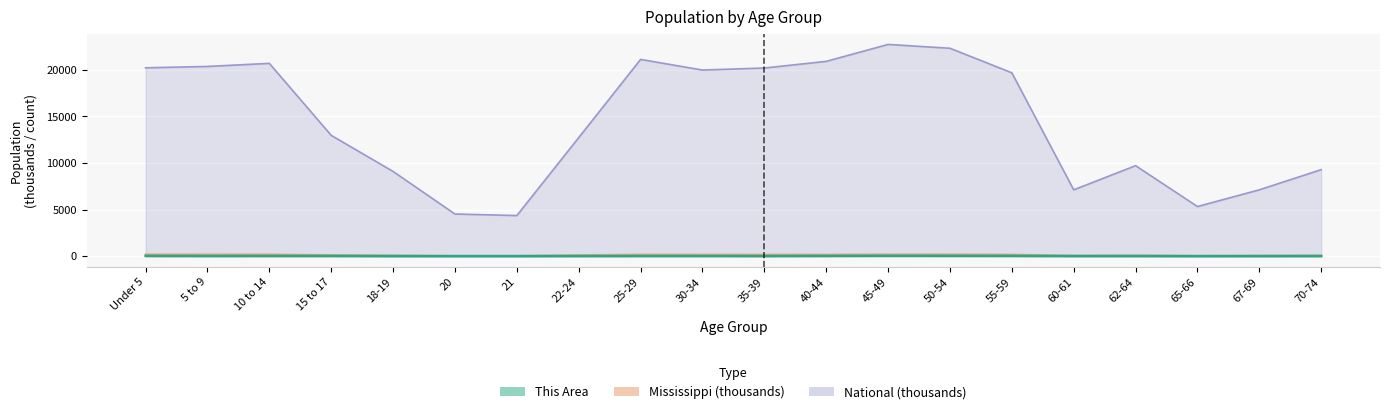

How many lines are shown in the chart?

3